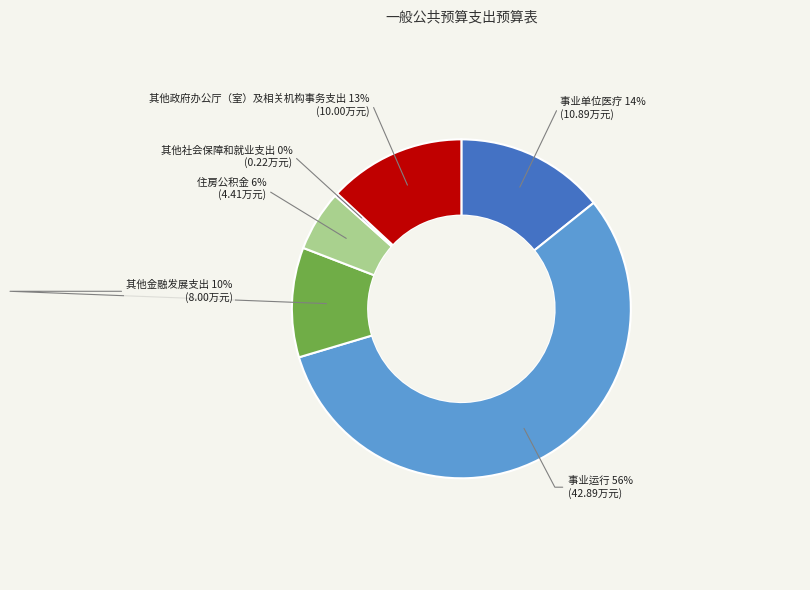

Does any single category account for the majority?

Yes